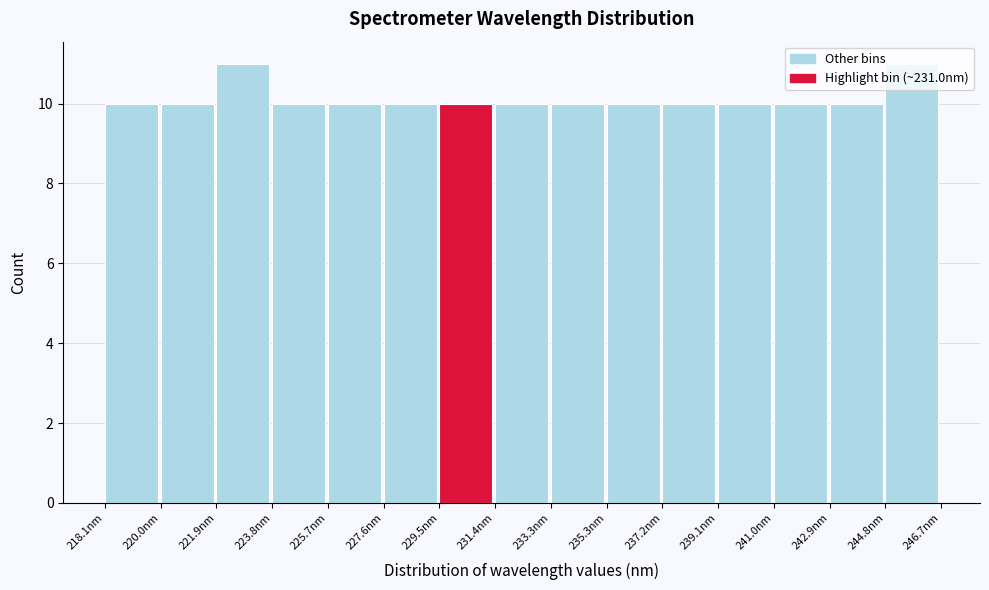

Reading left to right, list every bar in this chart as the range it spans on the x-axis followed by its height. Neither the bar edges nor the heights are printed on the chart, so give them approximately, as read against the axes.

218.0 to 220.0: 10
220.0 to 221.8: 10
221.8 to 223.8: 11
223.8 to 225.8: 10
225.8 to 227.6: 10
227.6 to 229.6: 10
229.6 to 231.4: 10
231.4 to 233.4: 10
233.4 to 235.2: 10
235.2 to 237.2: 10
237.2 to 239.0: 10
239.0 to 241.0: 10
241.0 to 242.8: 10
242.8 to 244.8: 10
244.8 to 246.8: 11